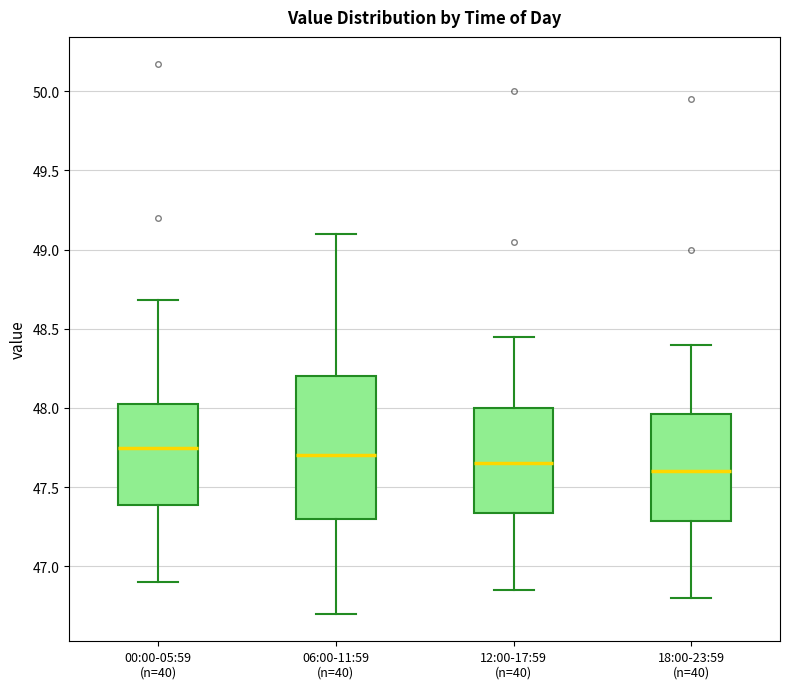

Comparing the boxes themselves (not the whiskers), which one is the tallest?

06:00-11:59 (n=40)